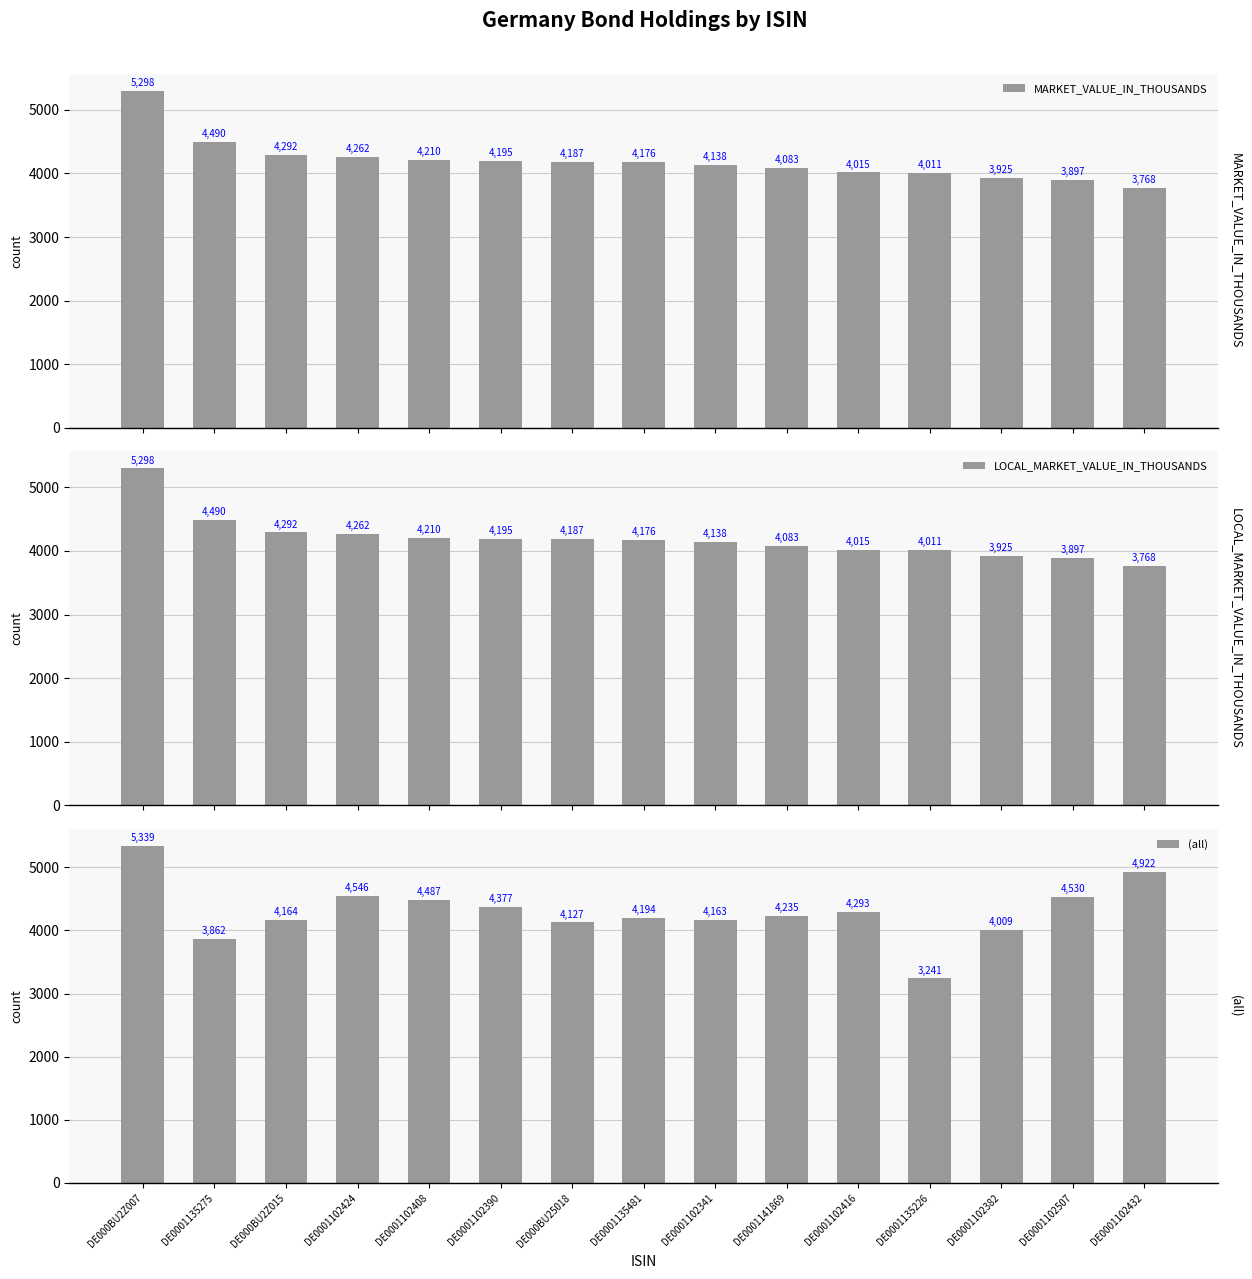

At which category does the chart reach its peak across all series?

DE000BU2Z007